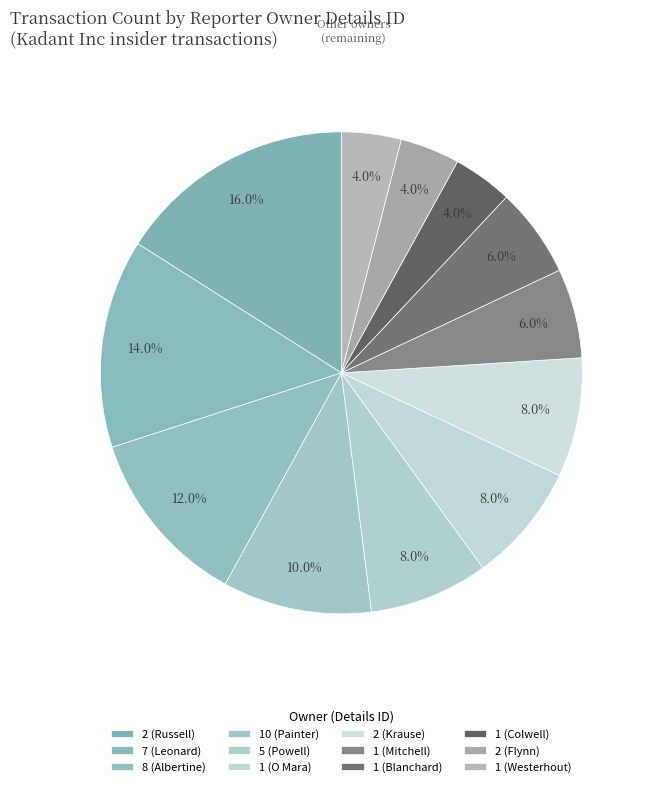

Count the number of slices in the pie.

12